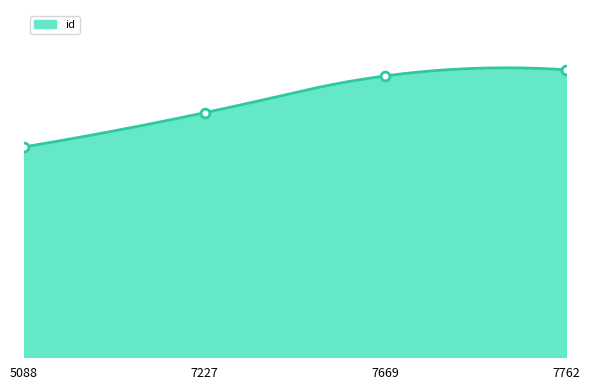

Which has a higher value, 7762 or 7227?

7762